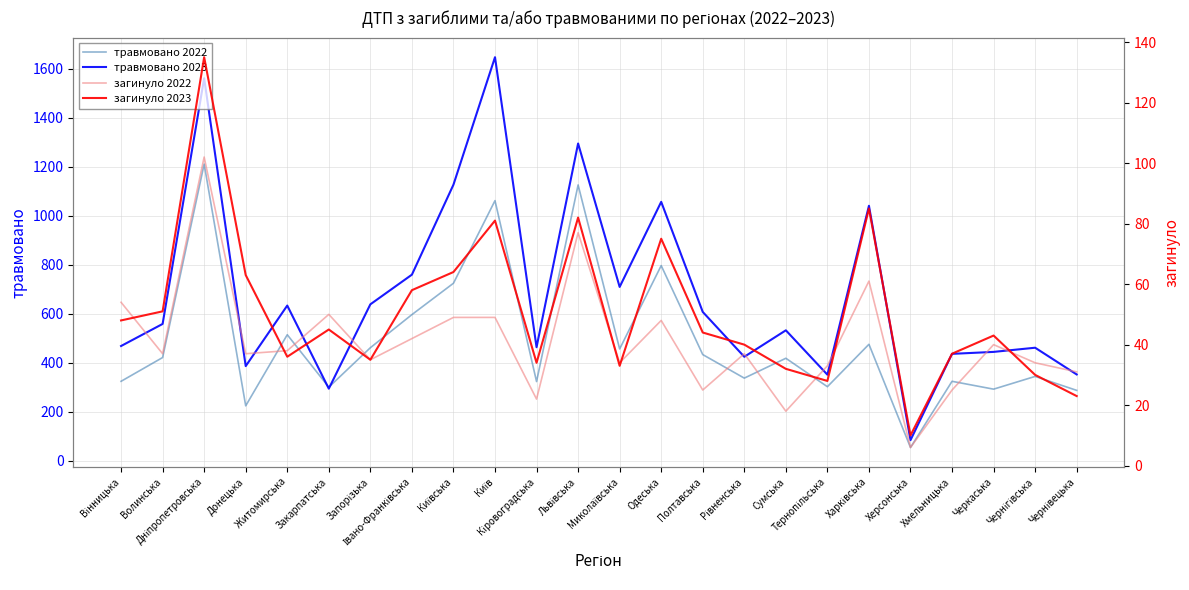

What is the label of the 5th point from the left?

Житомирська